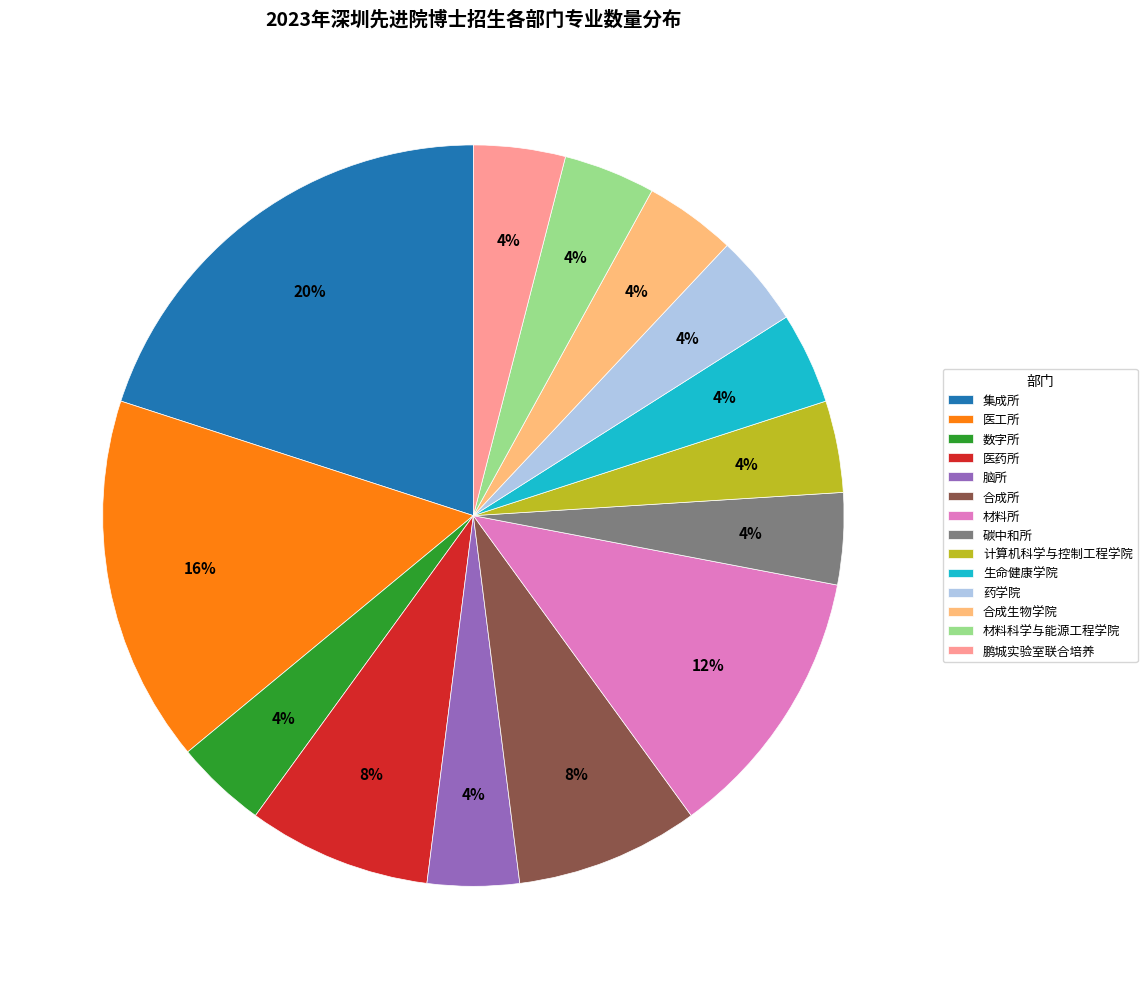

How many segments does this pie chart have?

14